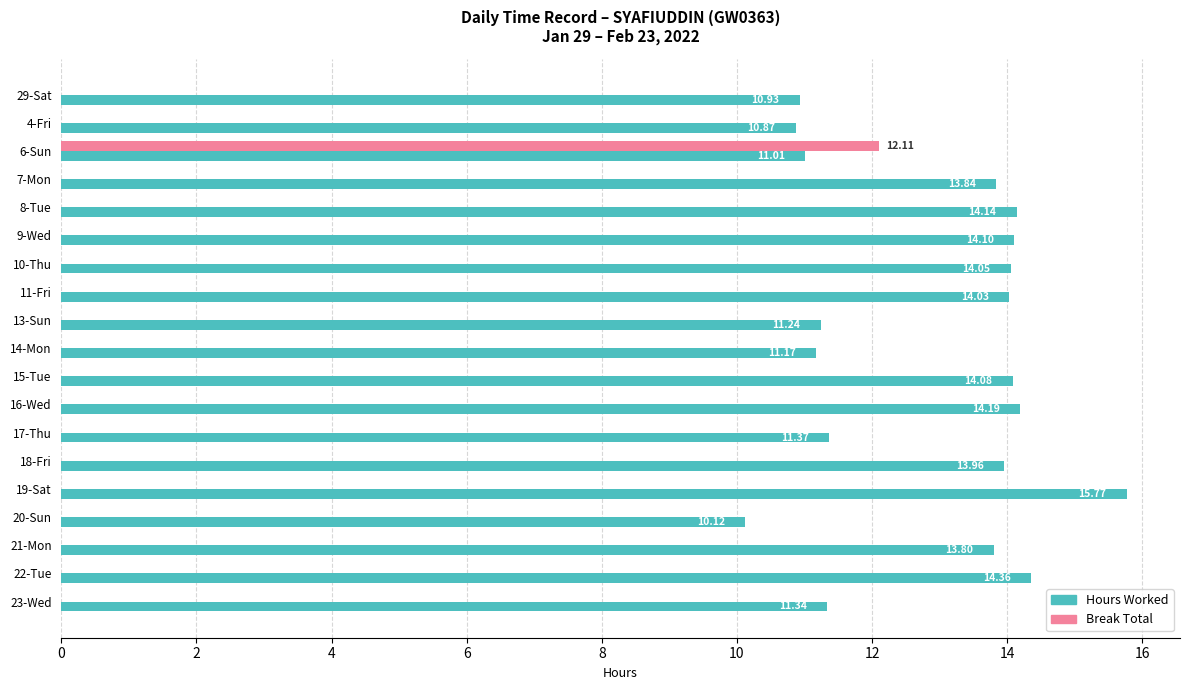

What is the total value across all series at 17-Thu?

11.4